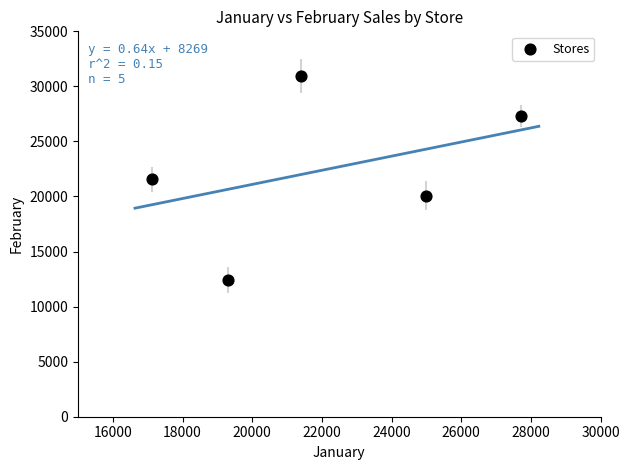

What is the range of X values (max minus min)?

10590